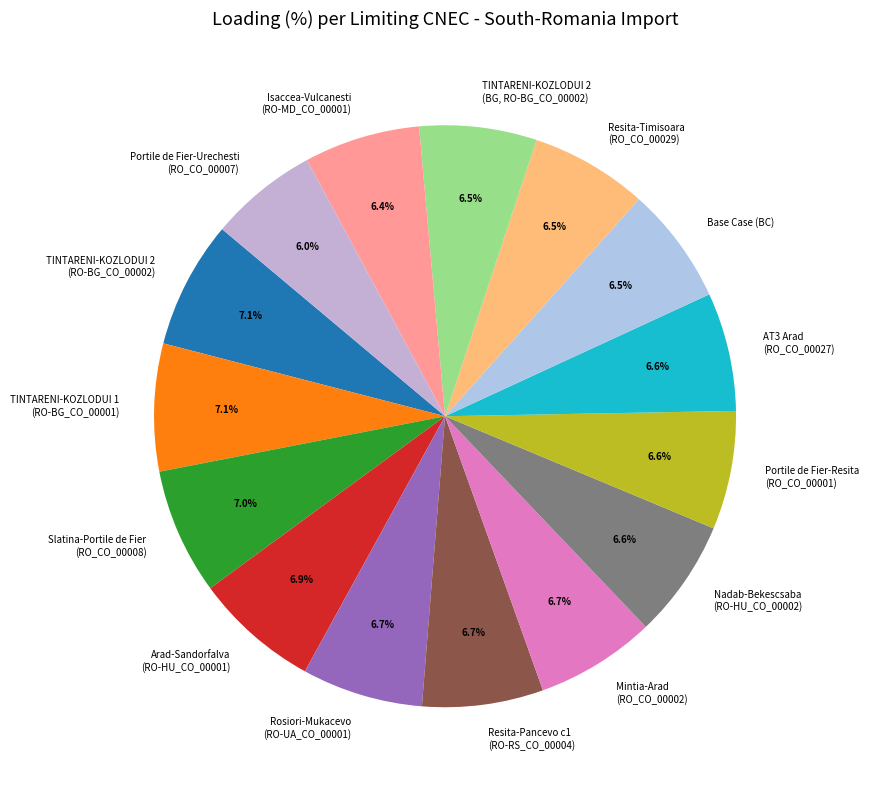

What percentage do Base Case (BC) and Resita-Pancevo c1 (RO-RS_CO_00004) together represent?

13.2%